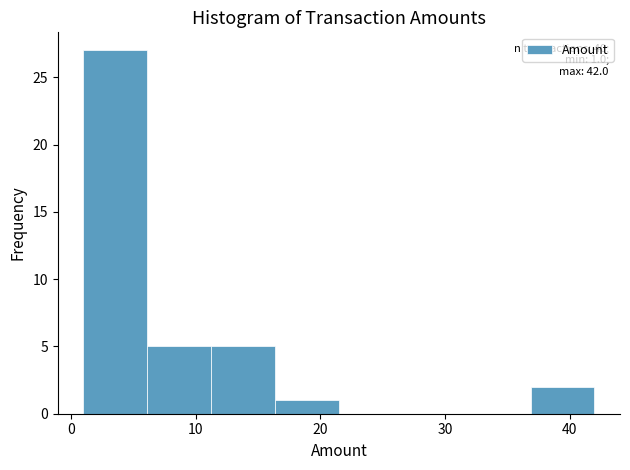

Which range on the x-axis has the tallest bar?

1 to 6